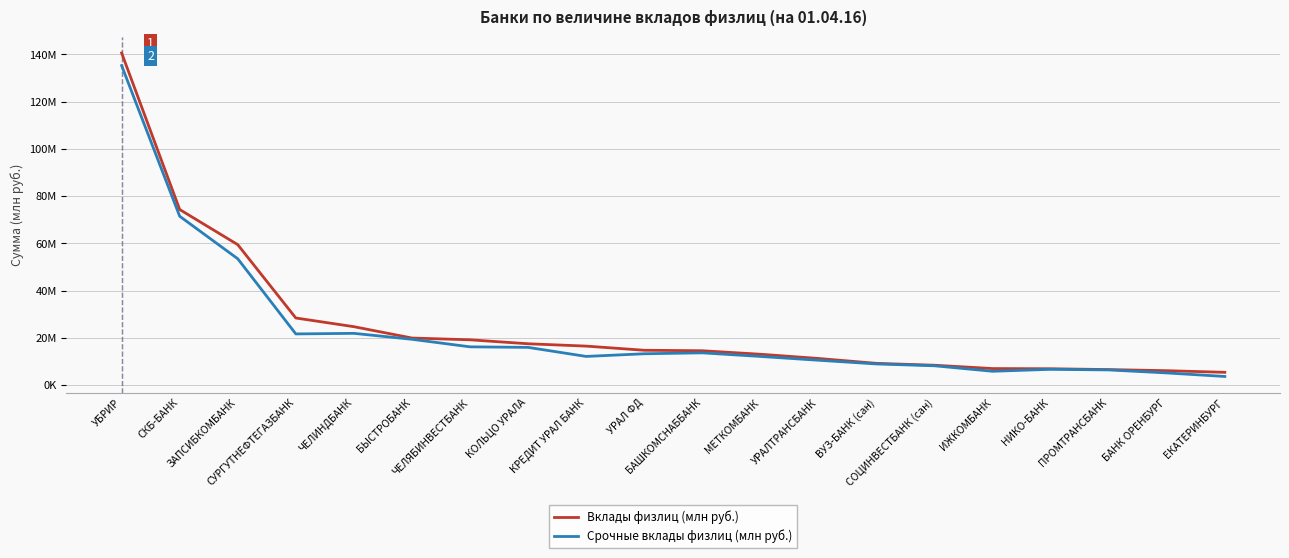

Does the chart have visible grid lines?

Yes